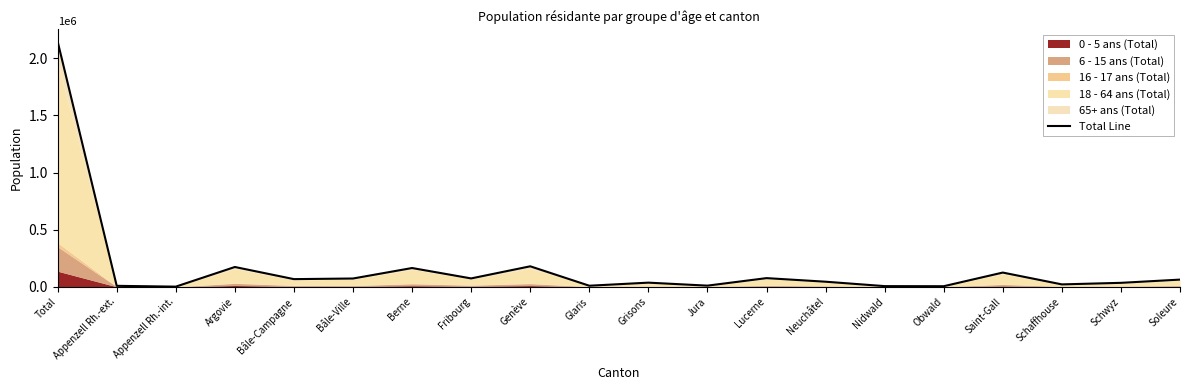

Between Neuchâtel and Obwald, which is larger?

Neuchâtel